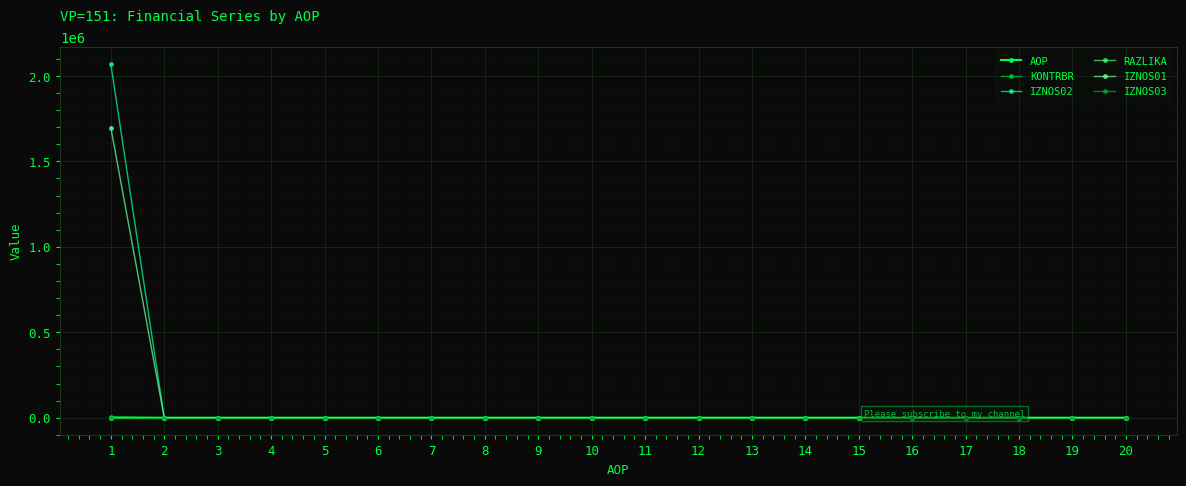

Reading left to right, list all the values displayed in this chart.

AOP: 1=1.0	2=2.0	3=3.0	4=4.0	5=5.0	6=6.0	7=7.0	8=8.0	9=9.0	10=10.0	11=11.0	12=12.0	13=13.0	14=14.0	15=15.0	16=16.0	17=17.0	18=18.0	19=19.0	20=20.0
KONTRBR: 1=5831.9	2=0.0	3=0.0	4=0.0	5=0.0	6=0.0	7=0.0	8=0.0	9=0.0	10=0.0	11=0.0	12=0.0	13=0.0	14=0.0	15=0.0	16=0.0	17=0.0	18=0.0	19=0.0	20=0.0
IZNOS02: 1=2067770.2	2=0.0	3=0.0	4=0.0	5=0.0	6=0.0	7=0.0	8=0.0	9=0.0	10=0.0	11=0.0	12=0.0	13=0.0	14=0.0	15=0.0	16=0.0	17=0.0	18=0.0	19=0.0	20=0.0
RAZLIKA: 1=0.7	2=0.0	3=0.0	4=0.0	5=0.0	6=0.0	7=0.0	8=0.0	9=0.0	10=0.0	11=0.0	12=0.0	13=0.0	14=0.0	15=0.0	16=0.0	17=0.0	18=0.0	19=0.0	20=0.0
IZNOS01: 1=1696368.5	2=0.0	3=0.0	4=0.0	5=0.0	6=0.0	7=0.0	8=0.0	9=0.0	10=0.0	11=0.0	12=0.0	13=0.0	14=0.0	15=0.0	16=0.0	17=0.0	18=0.0	19=0.0	20=0.0
IZNOS03: 1=0.0	2=0.0	3=0.0	4=0.0	5=0.0	6=0.0	7=0.0	8=0.0	9=0.0	10=0.0	11=0.0	12=0.0	13=0.0	14=0.0	15=0.0	16=0.0	17=0.0	18=0.0	19=0.0	20=0.0